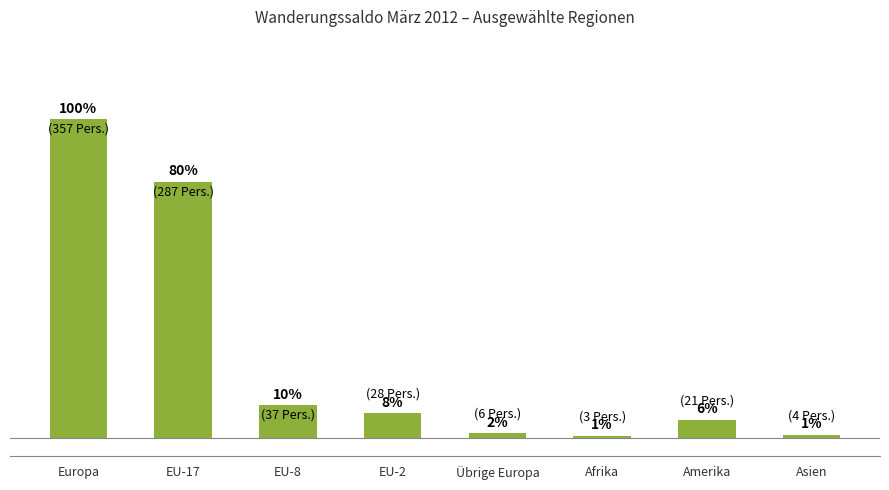

True or false: the data shows 2 at Afrika.

False